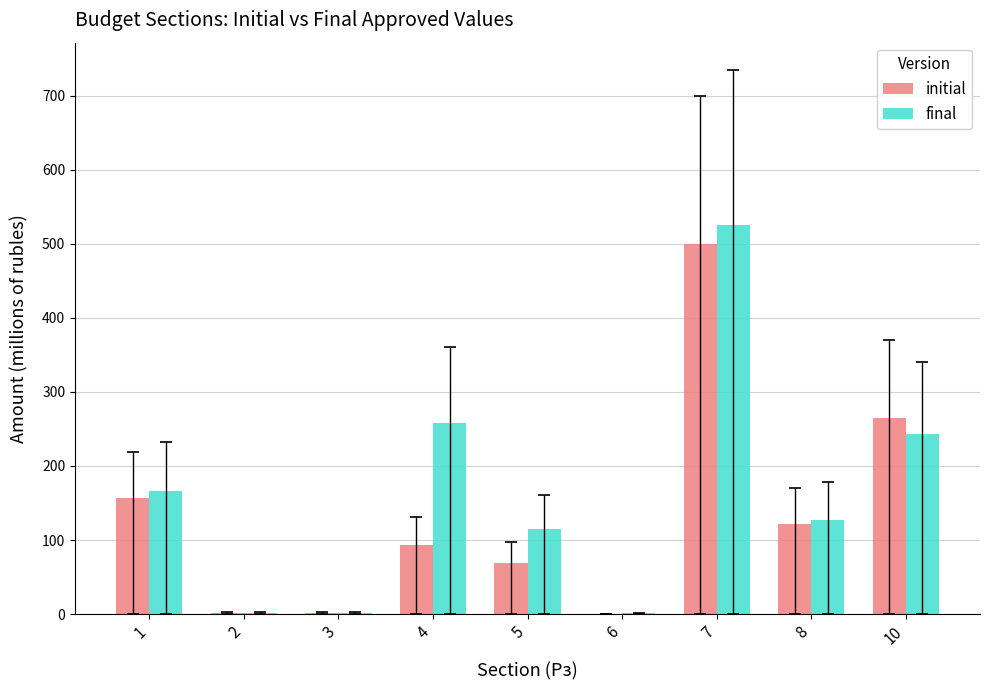

Is the value of final at 8 greater than the value of initial at 10?

No